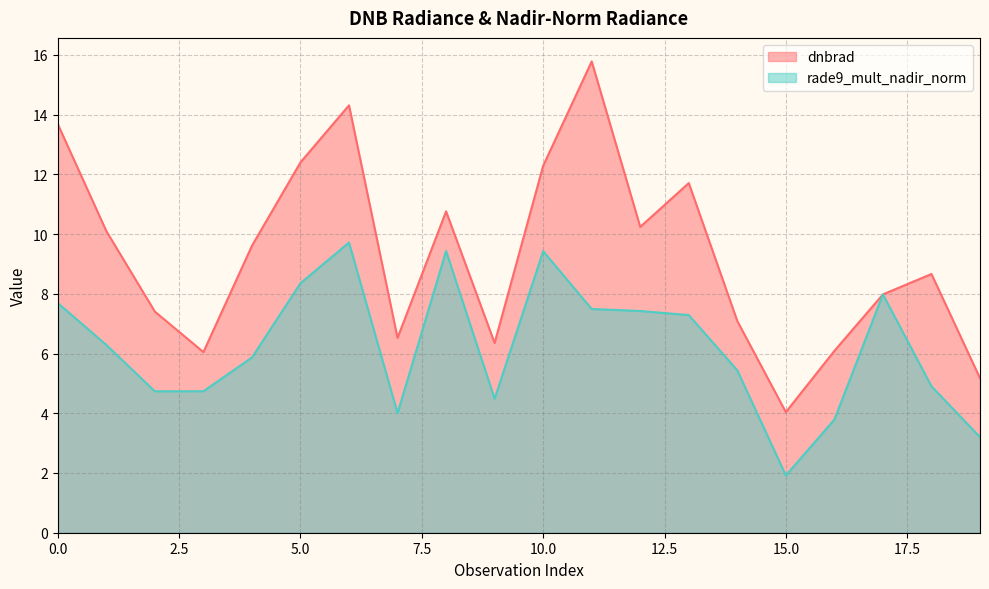

Is the value of dnbrad at 16 greater than the value of rade9_mult_nadir_norm at 17?

No